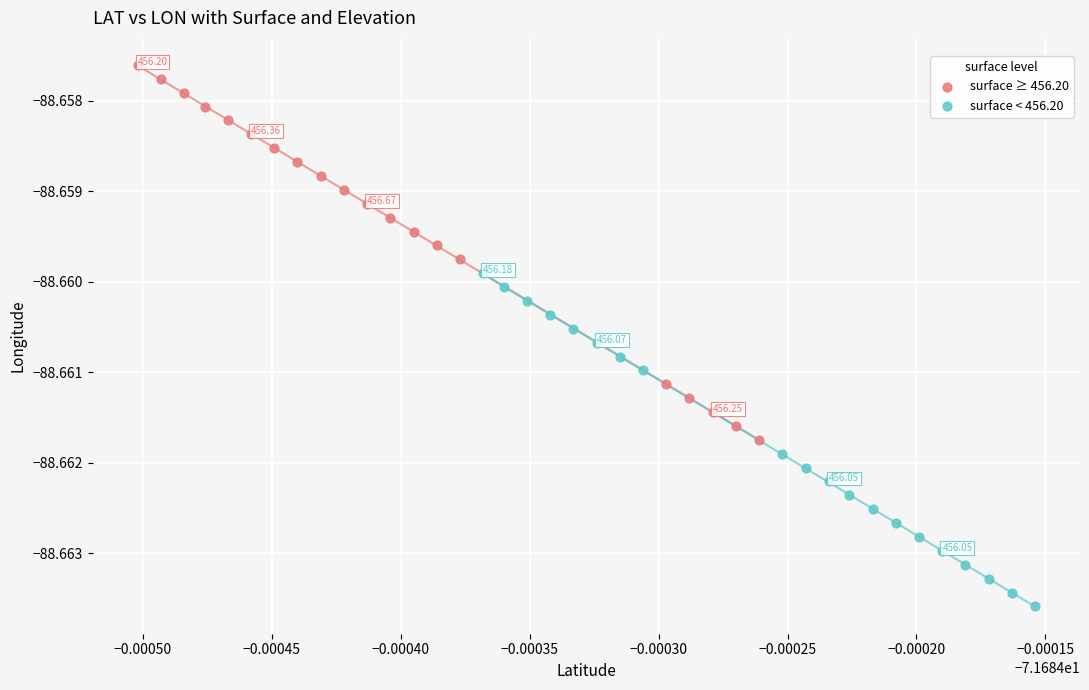

Which series has the widest spread of Y values?

surface ≥ 456.20